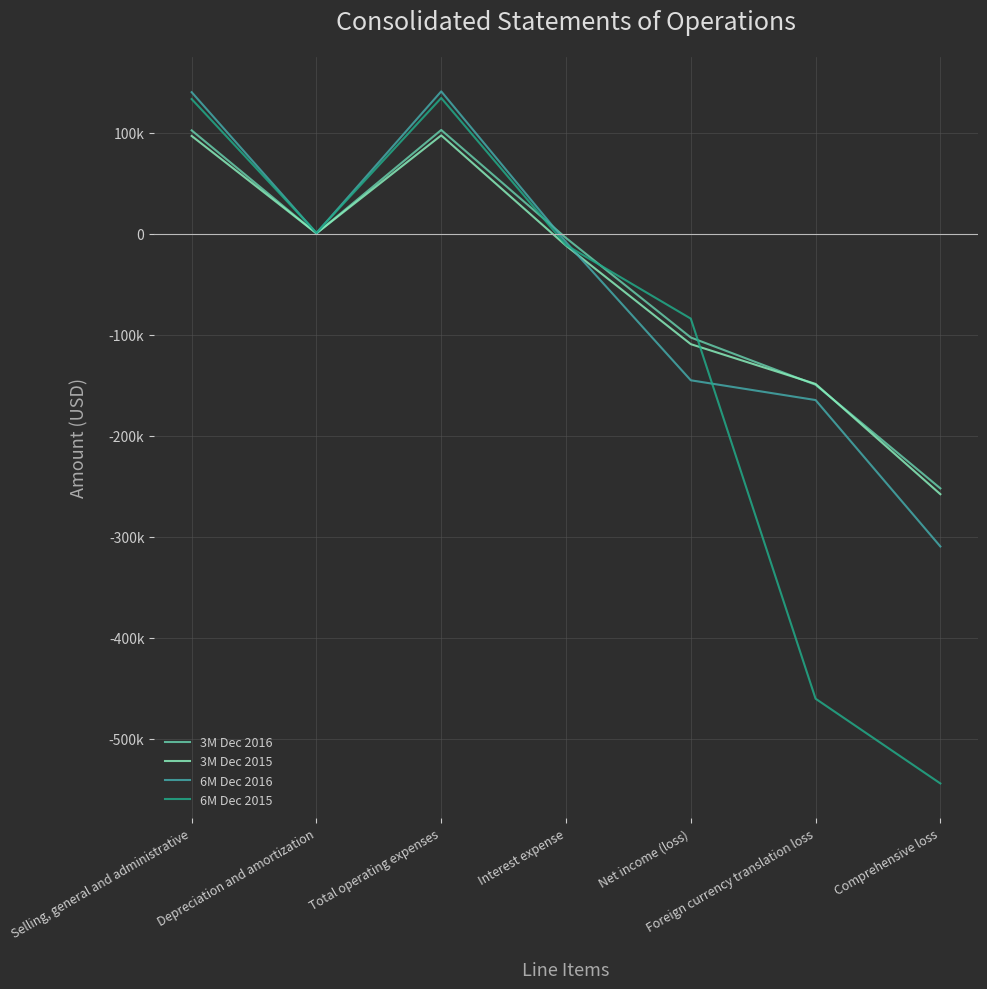

What is the value of the 3M Dec 2015 point at the 1st from the left?

97015